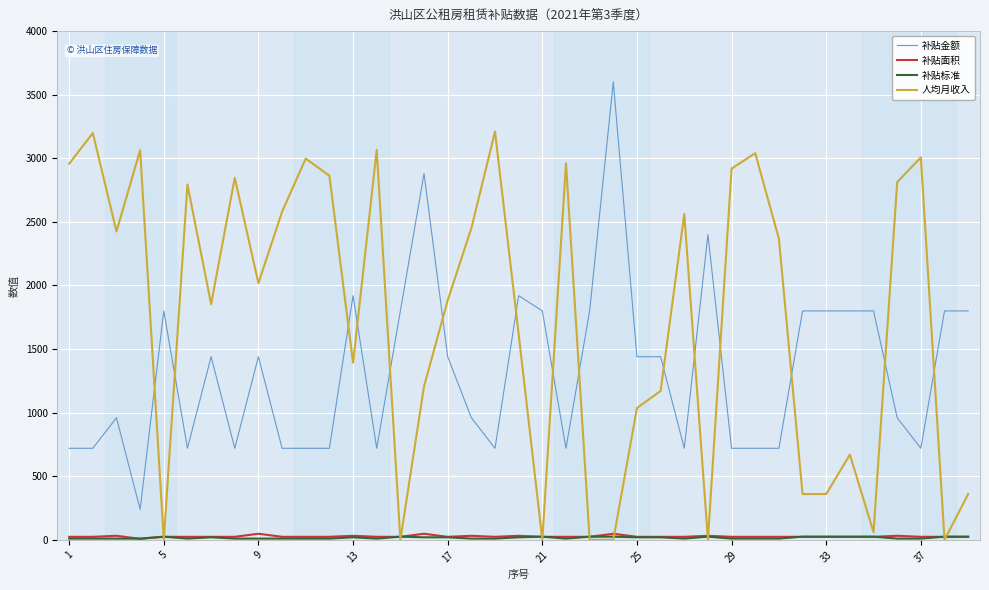

After their last crossing, which series has the higher values: 人均月收入 or 补贴金额?

补贴金额